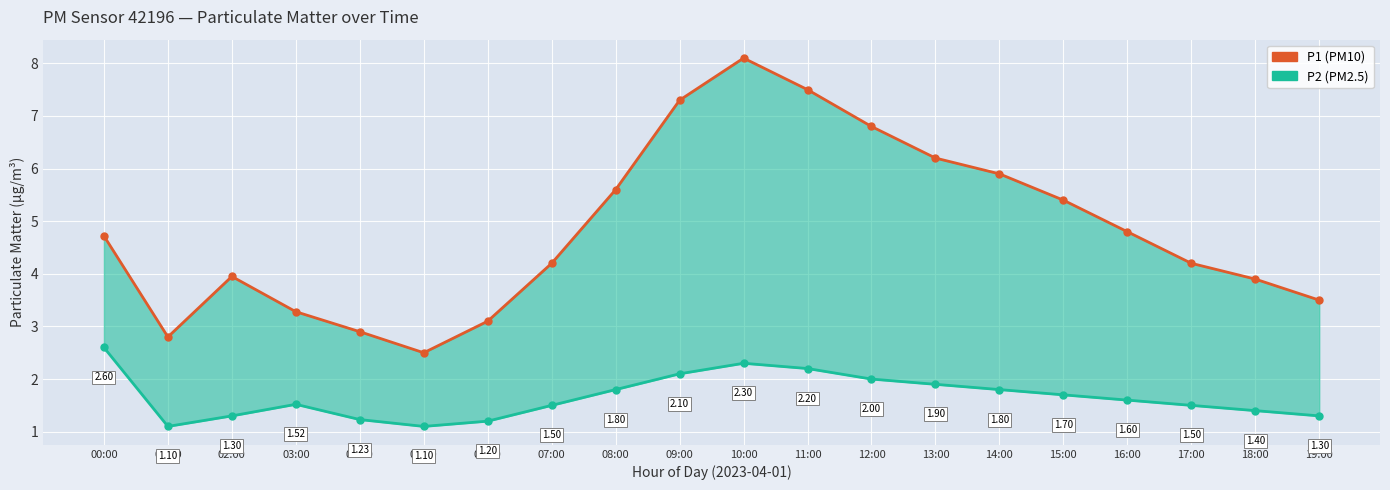

List the series in order of their overall mean, highest first.

P1 (PM10), P2 (PM2.5)